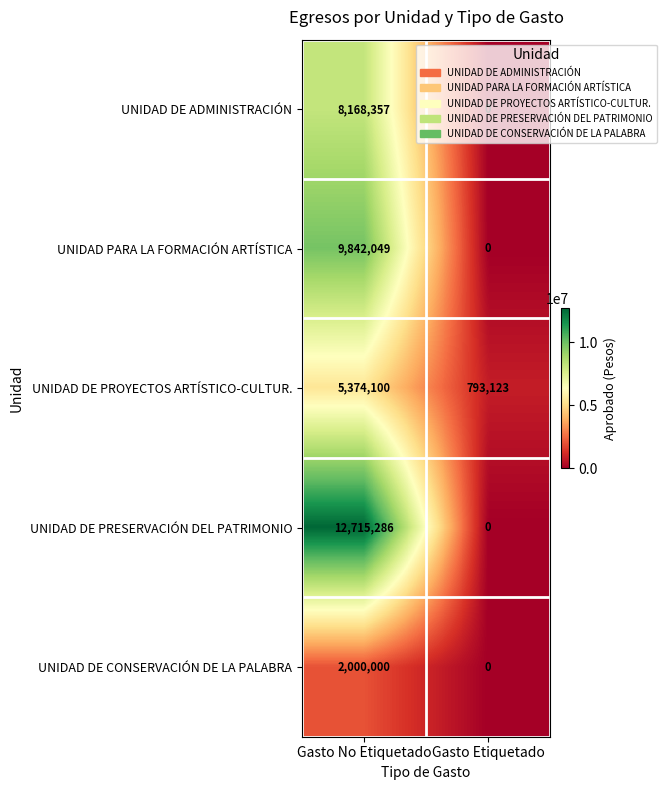

How many values in UNIDAD PARA LA FORMACIÓN ARTÍSTICA are above zero?

1